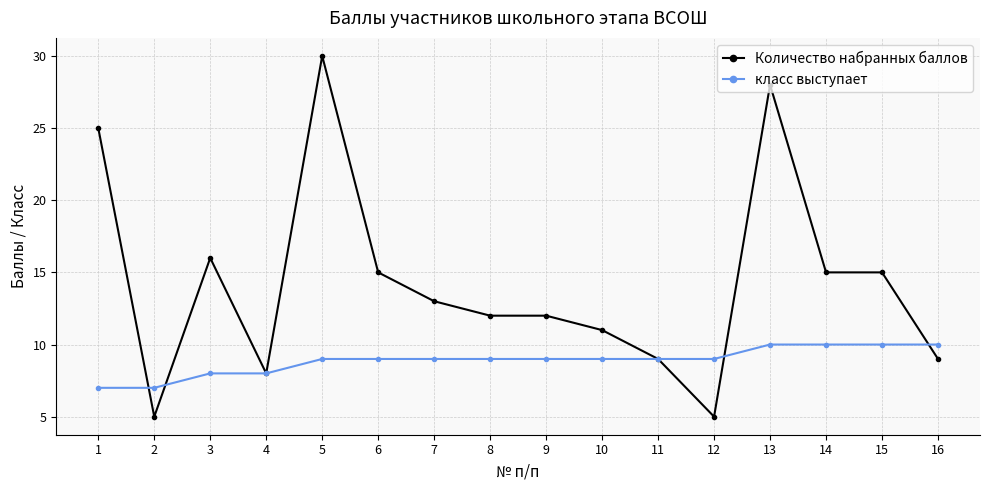

Which series has the widest spread of values?

Количество набранных баллов